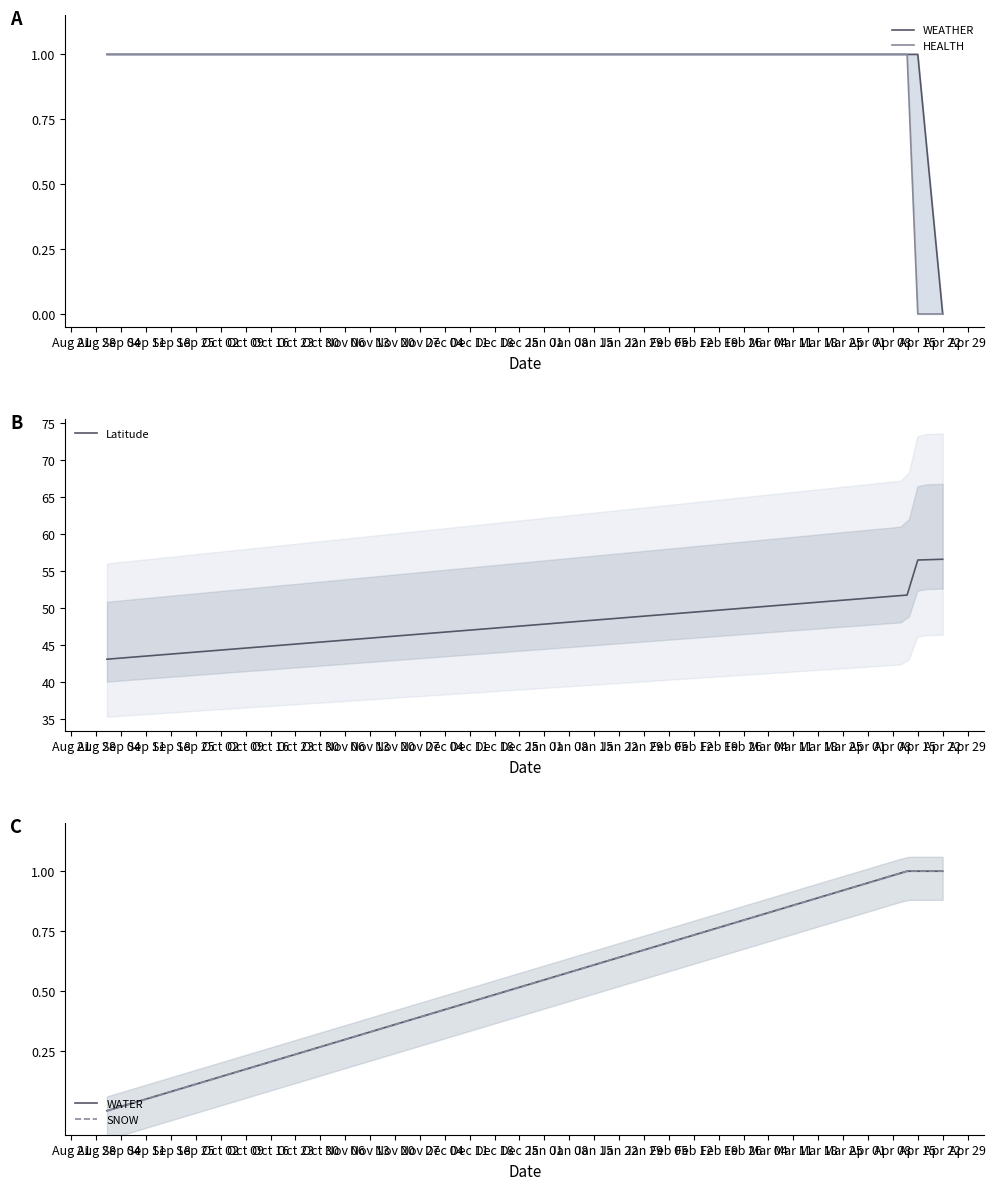

True or false: HEALTH and WEATHER cross at least once.

False